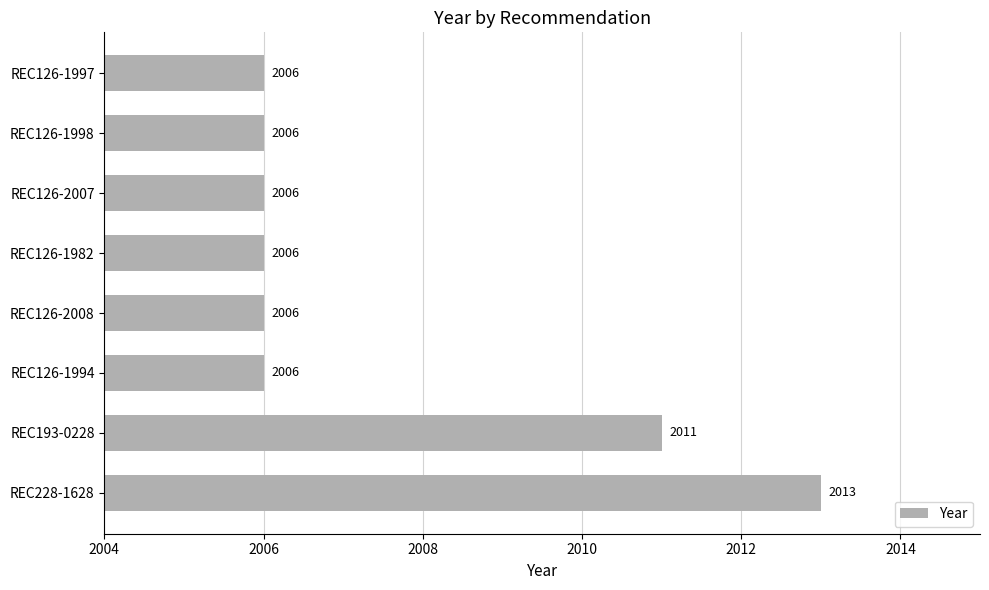

Reading top to bottom, transcribe all the data shown in this chart.

2006	2006	2006	2006	2006	2006	2011	2013